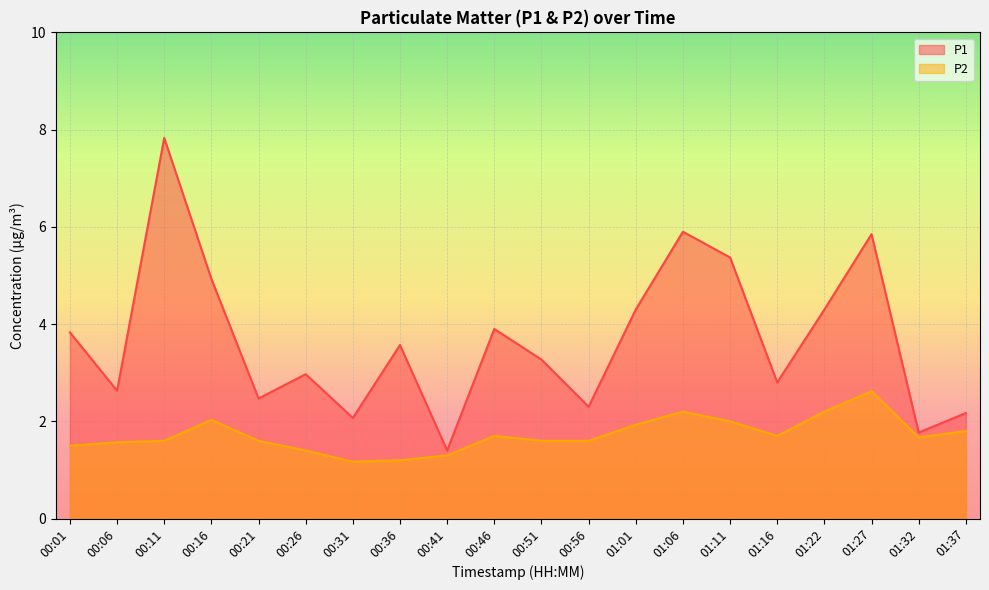

Reading left to right, what are all the values shown in this chart?

P1: 3.8	2.6	7.8	4.9	2.5	3.0	2.1	3.6	1.4	3.9	3.3	2.3	4.3	5.9	5.4	2.8	4.3	5.8	1.8	2.2
P2: 1.5	1.6	1.6	2.0	1.6	1.4	1.2	1.2	1.3	1.7	1.6	1.6	1.9	2.2	2.0	1.7	2.2	2.6	1.7	1.8